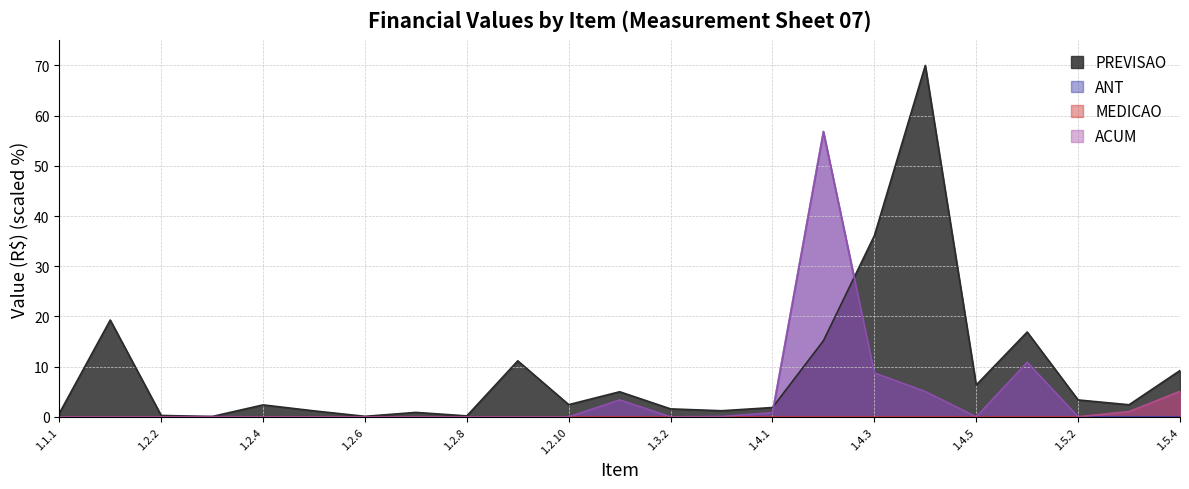

How many lines are shown in the chart?

4